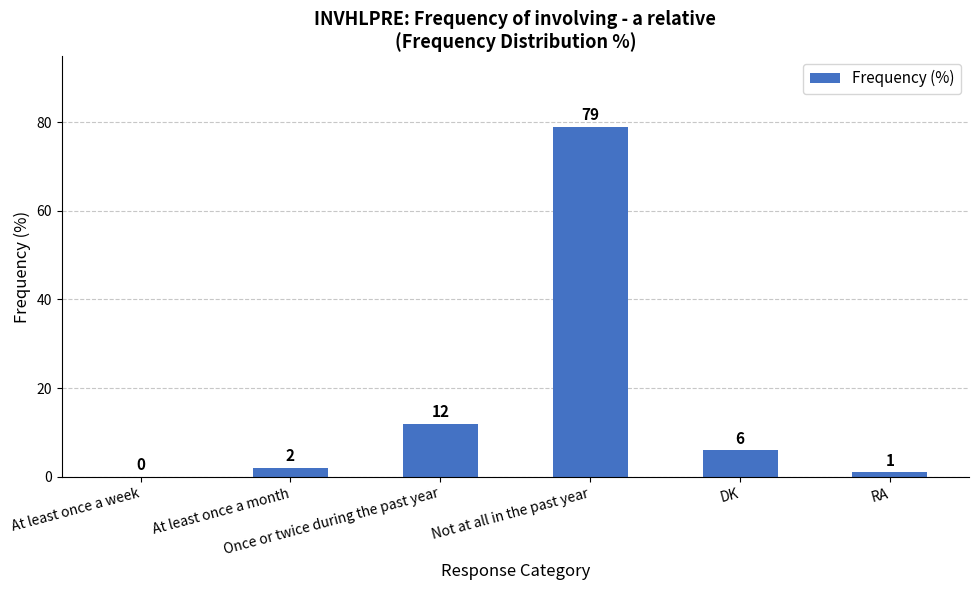

What is the greatest value displayed?

79